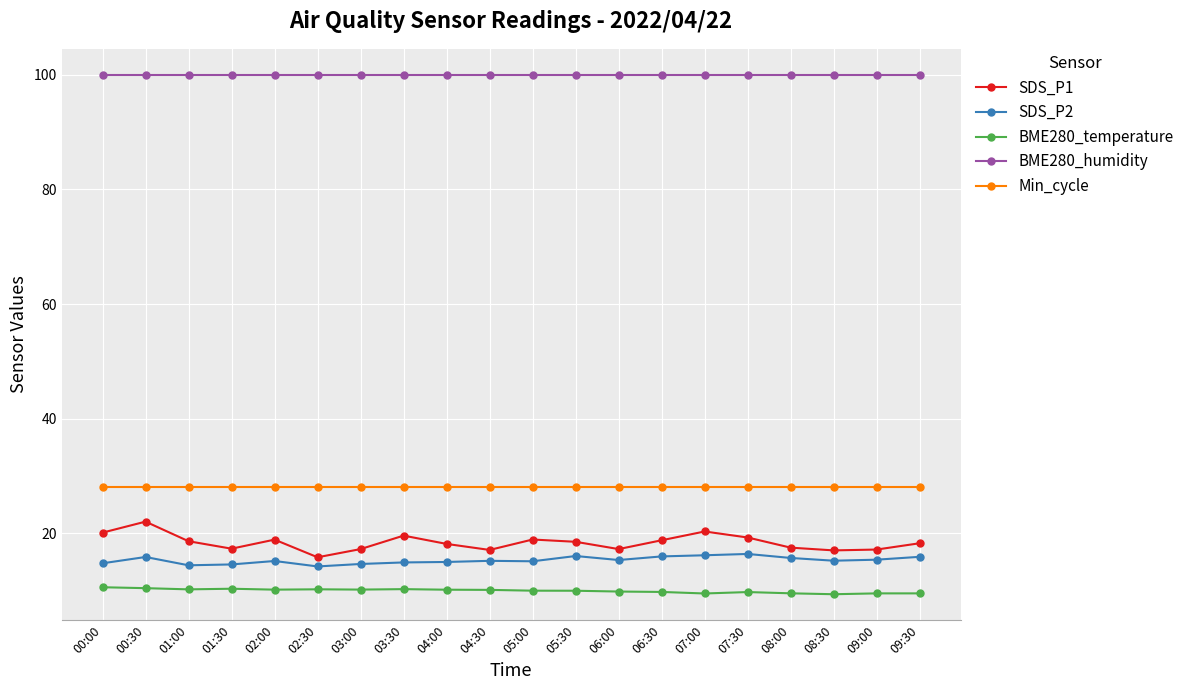

What is the label of the 20th point from the right?

00:00